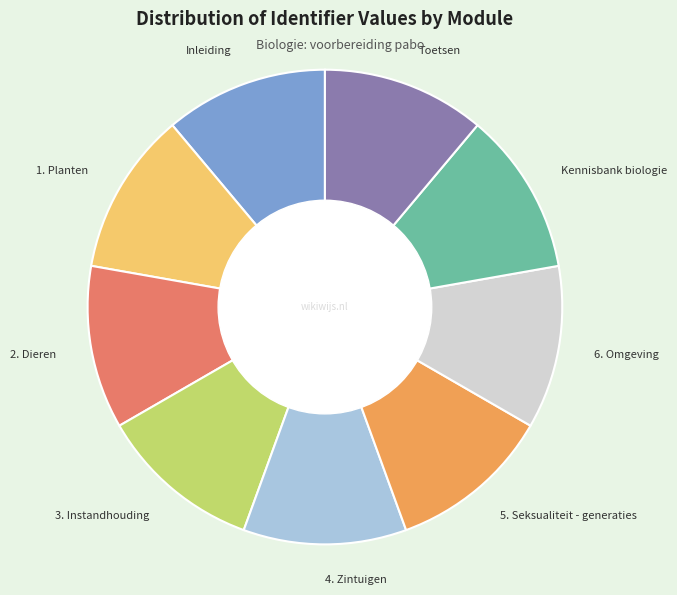

Is there any slice that represents more than half of the pie?

No